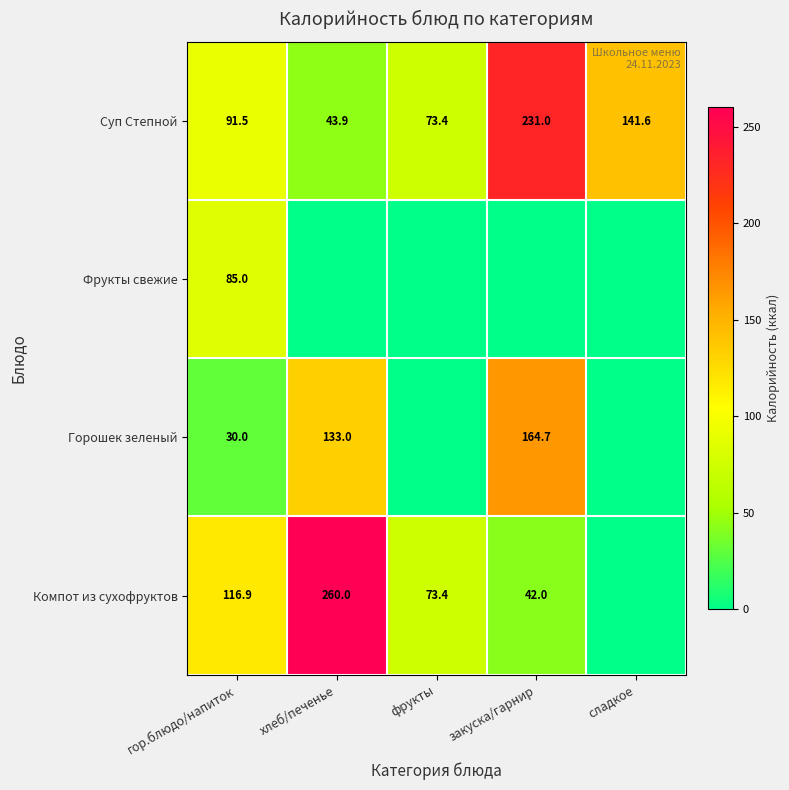

What is the difference between the highest and lowest values at хлеб/печенье?

260.0